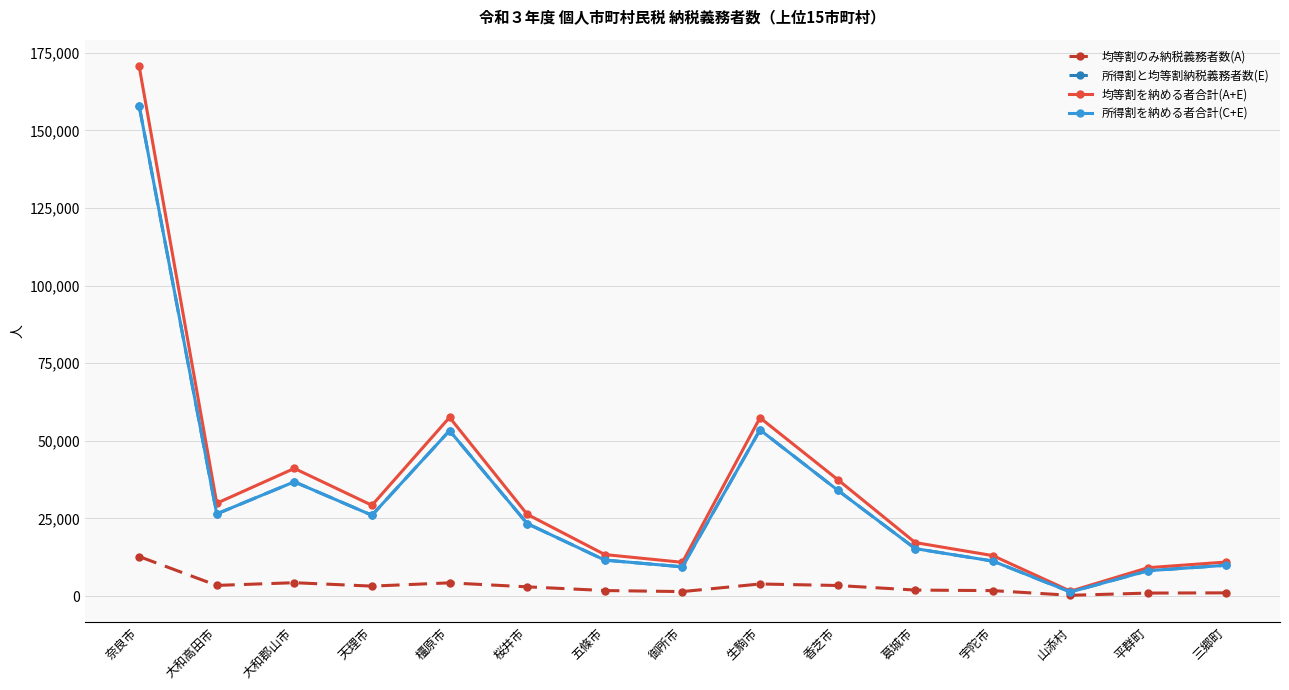

At which category is the sum across all series the highest?

奈良市